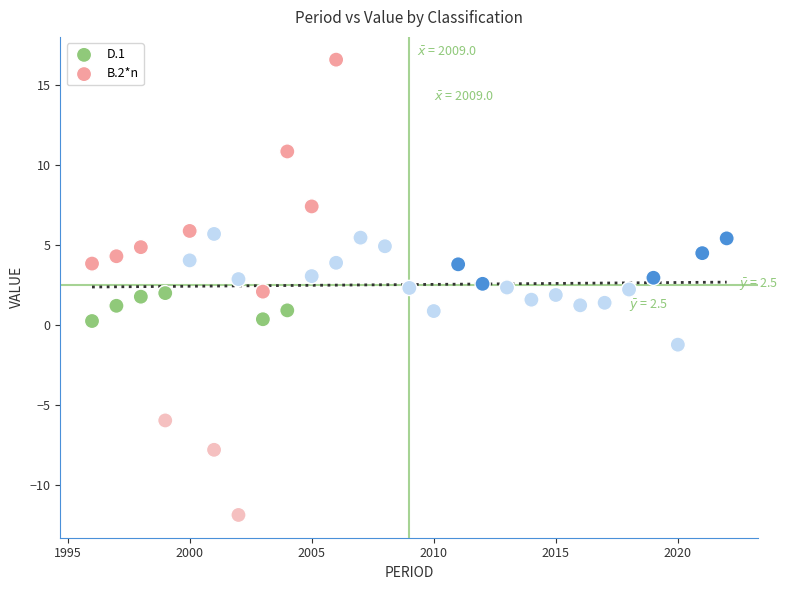

Which series reaches the minimum Y coordinate?

B.2*n